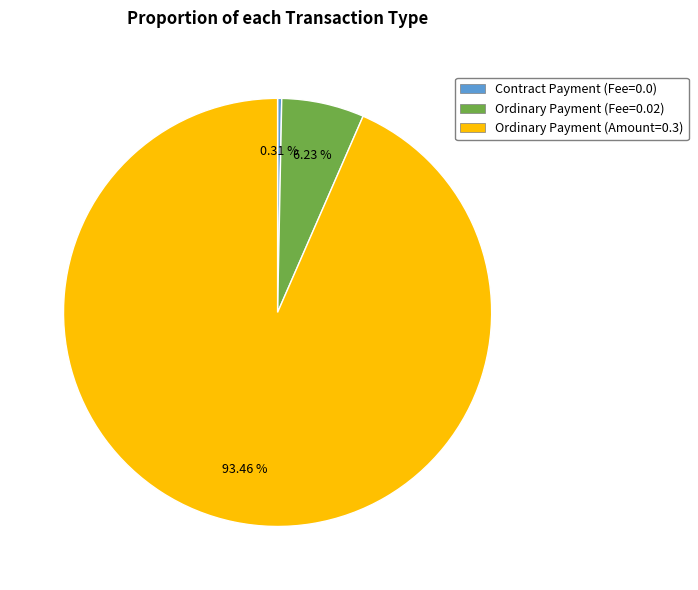

To the nearest percent, what is the average slice percentage?

33%